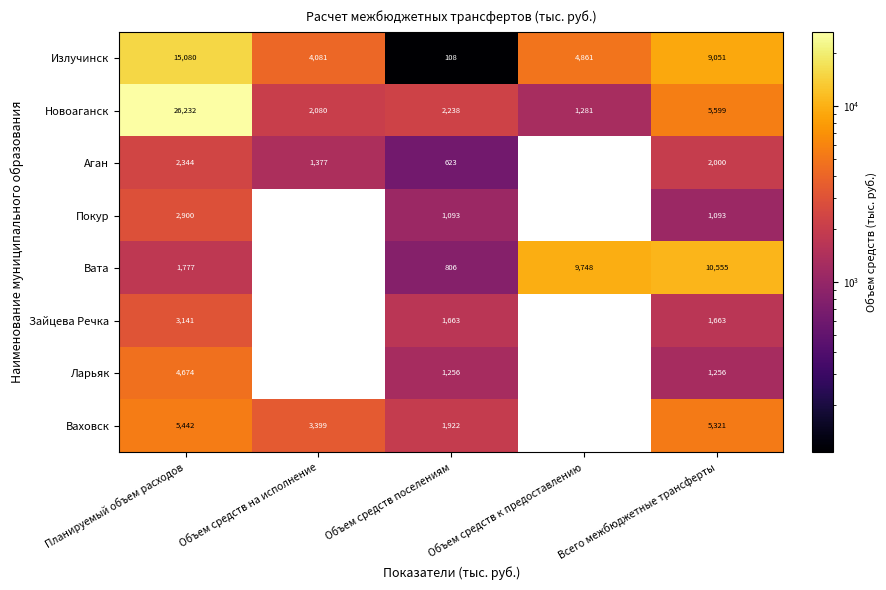

How many series are shown in this chart?

8